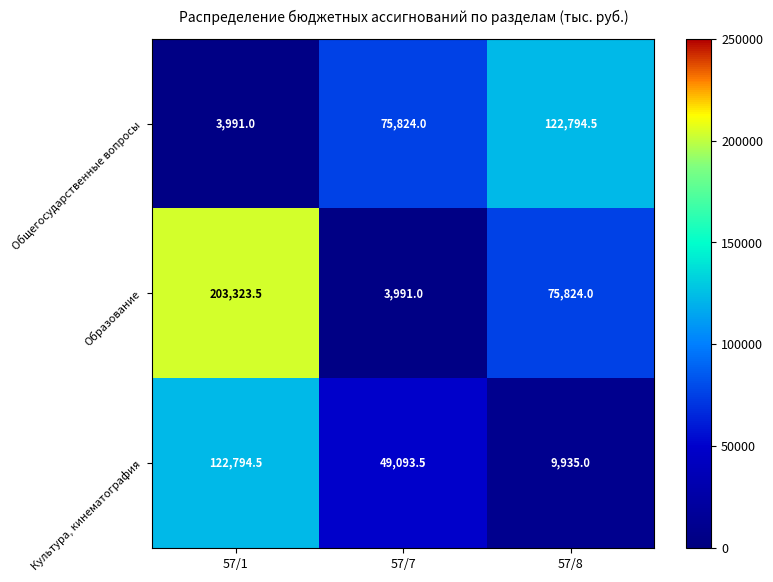

Rank the series at 57/1 from highest to lowest value.

Образование, Культура, кинематография, Общегосударственные вопросы